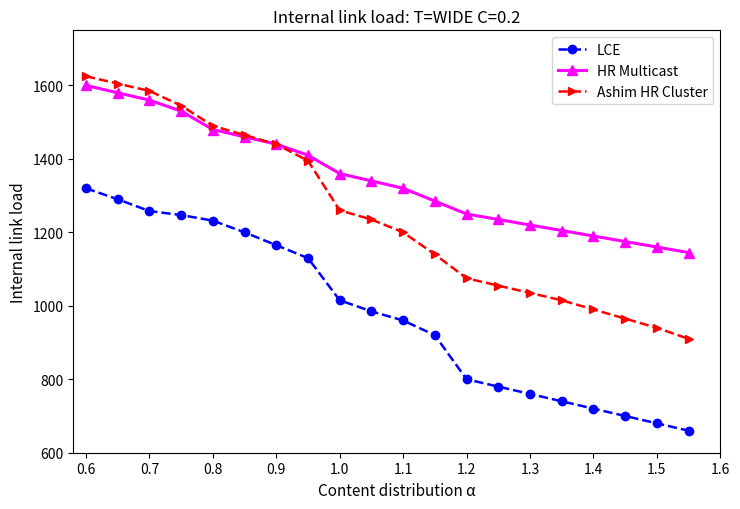

Rank the series by their average value, from highest to lowest.

HR Multicast, Ashim HR Cluster, LCE